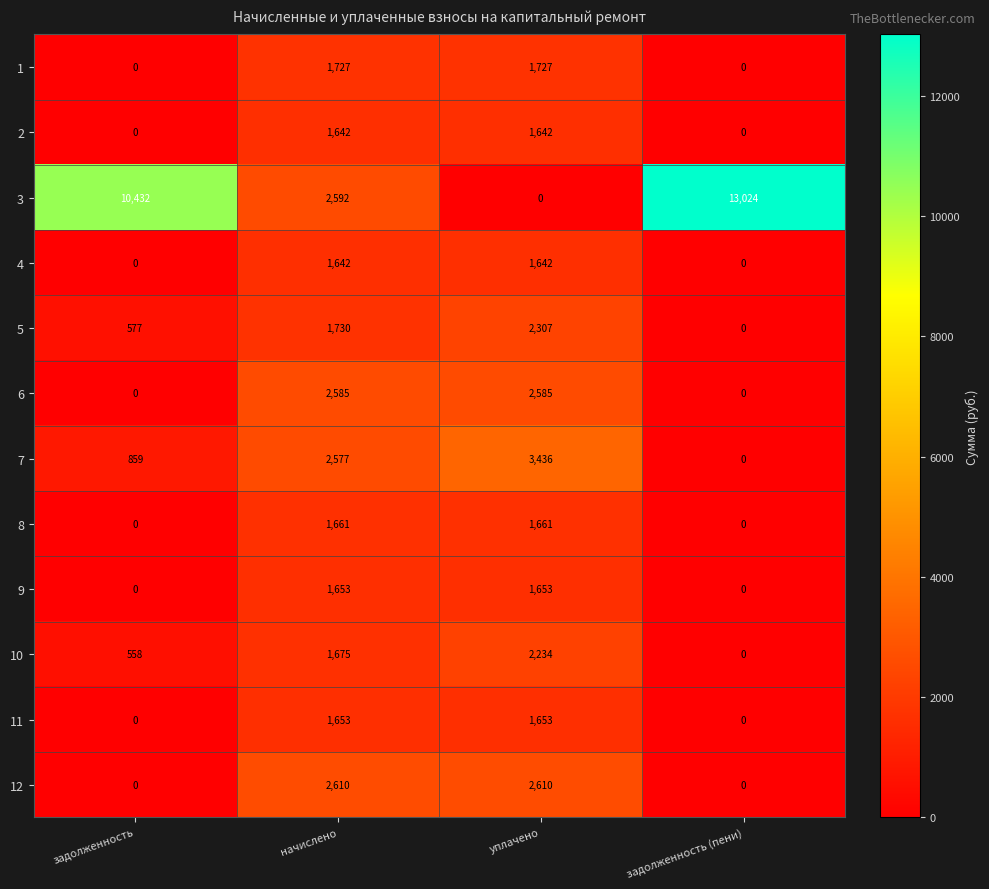

True or false: 3 has a value of 0 at уплачено.

True